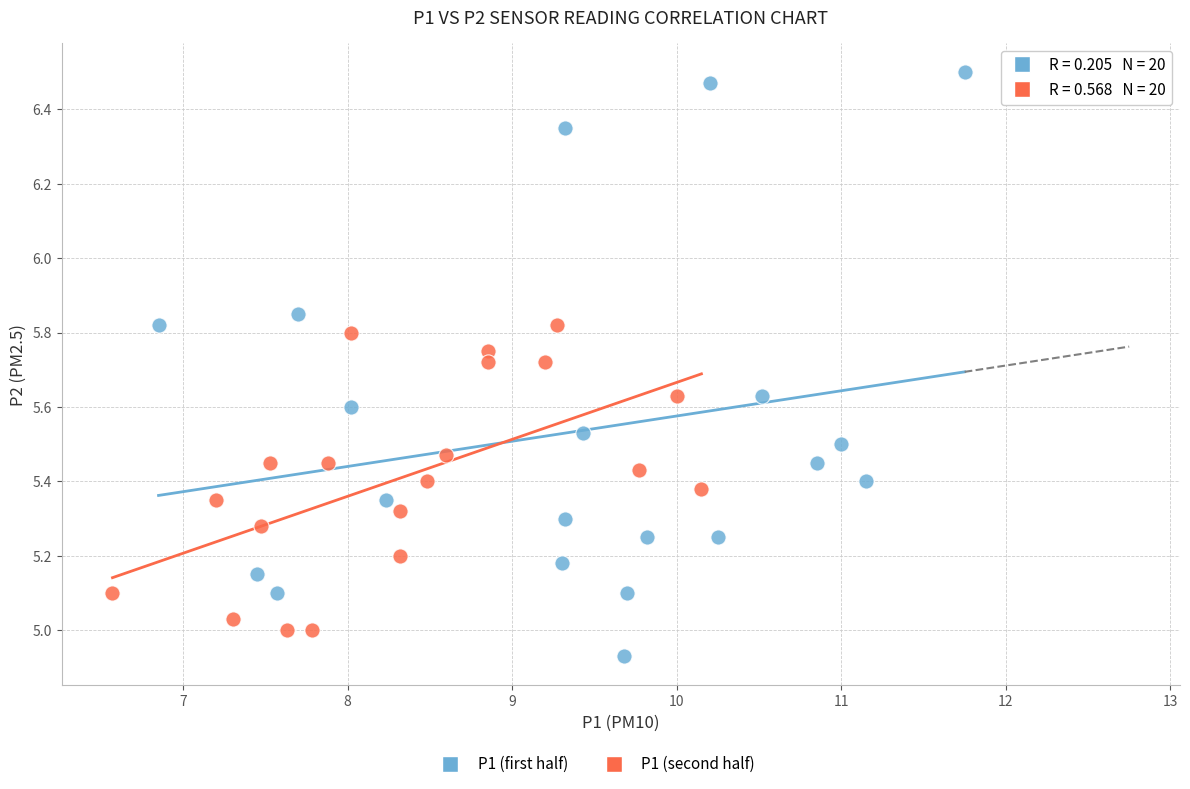

Which series has the widest spread of Y values?

P1 (first half)